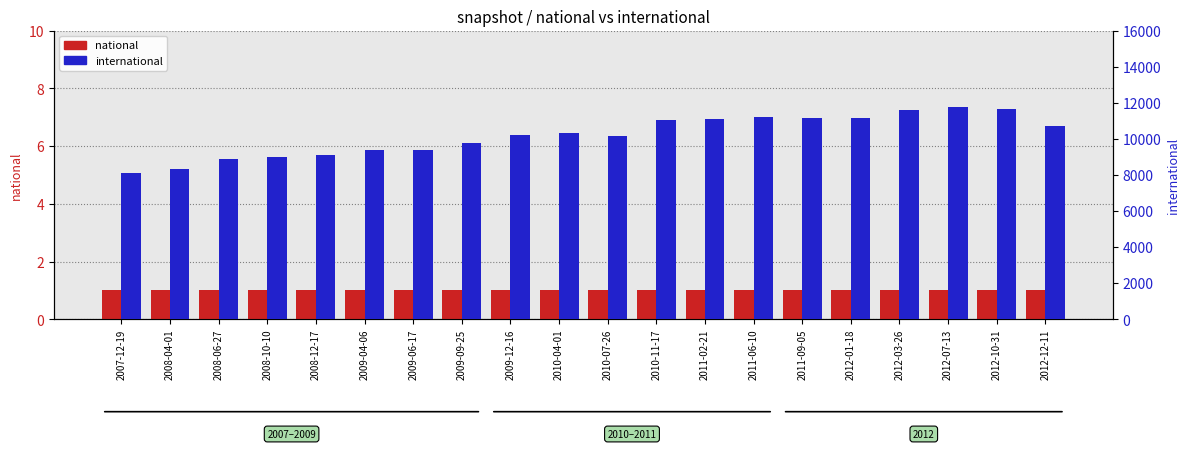

At 2010-07-26, list the series in order from smallest to largest.

national, international